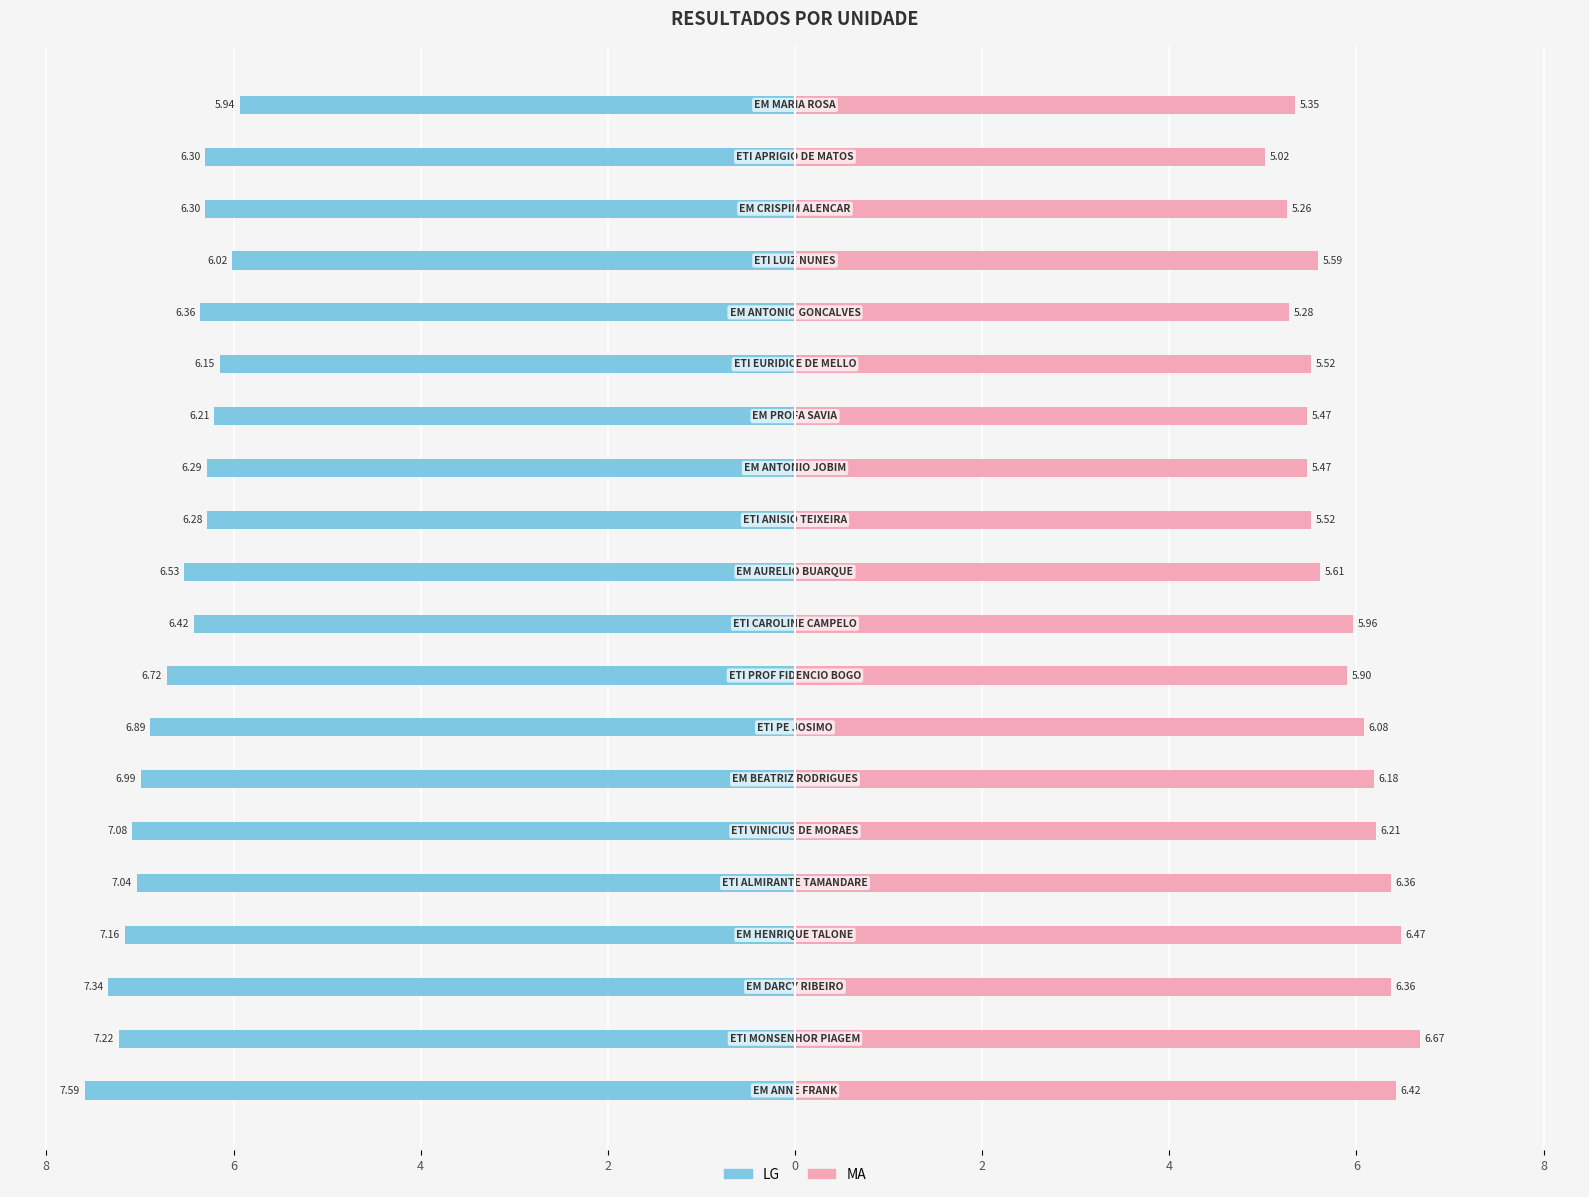

What is the sum of all LG values?

-132.8